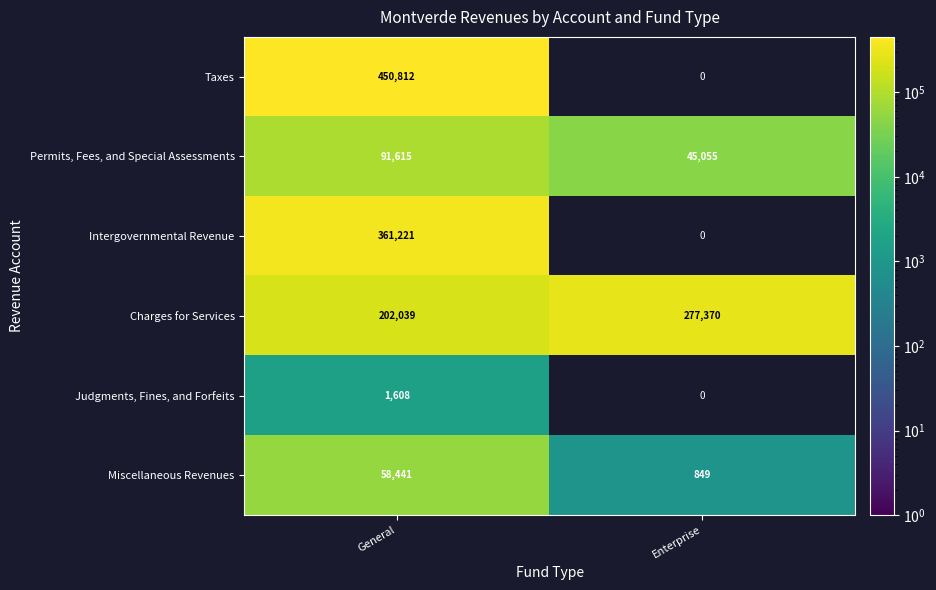

Is the value of Judgments, Fines, and Forfeits at General greater than the value of Permits, Fees, and Special Assessments at Enterprise?

No